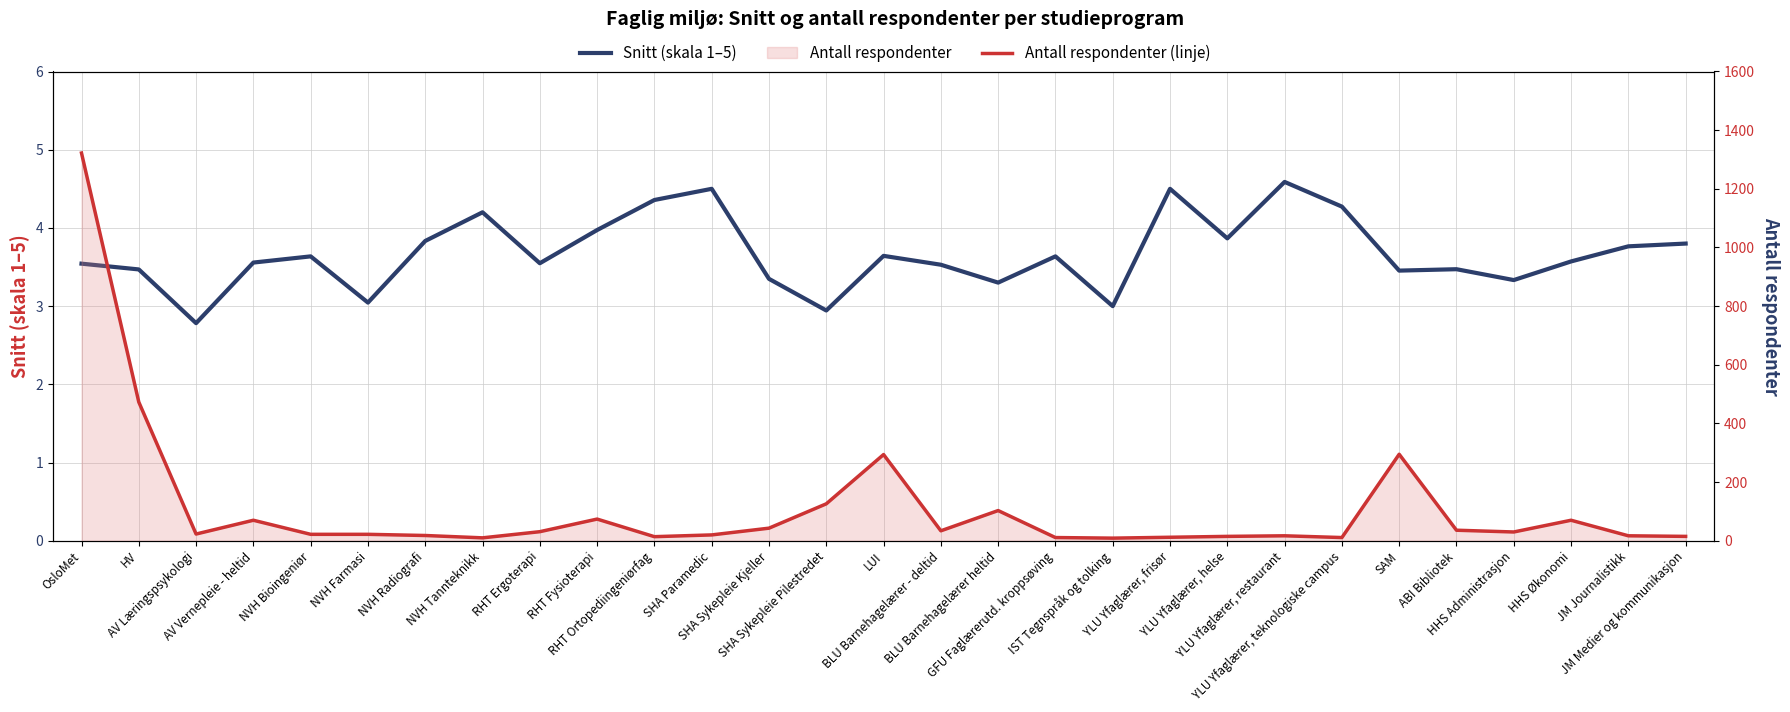

True or false: Snitt (skala 1–5) and Antall respondenter (linje) cross at least once.

False